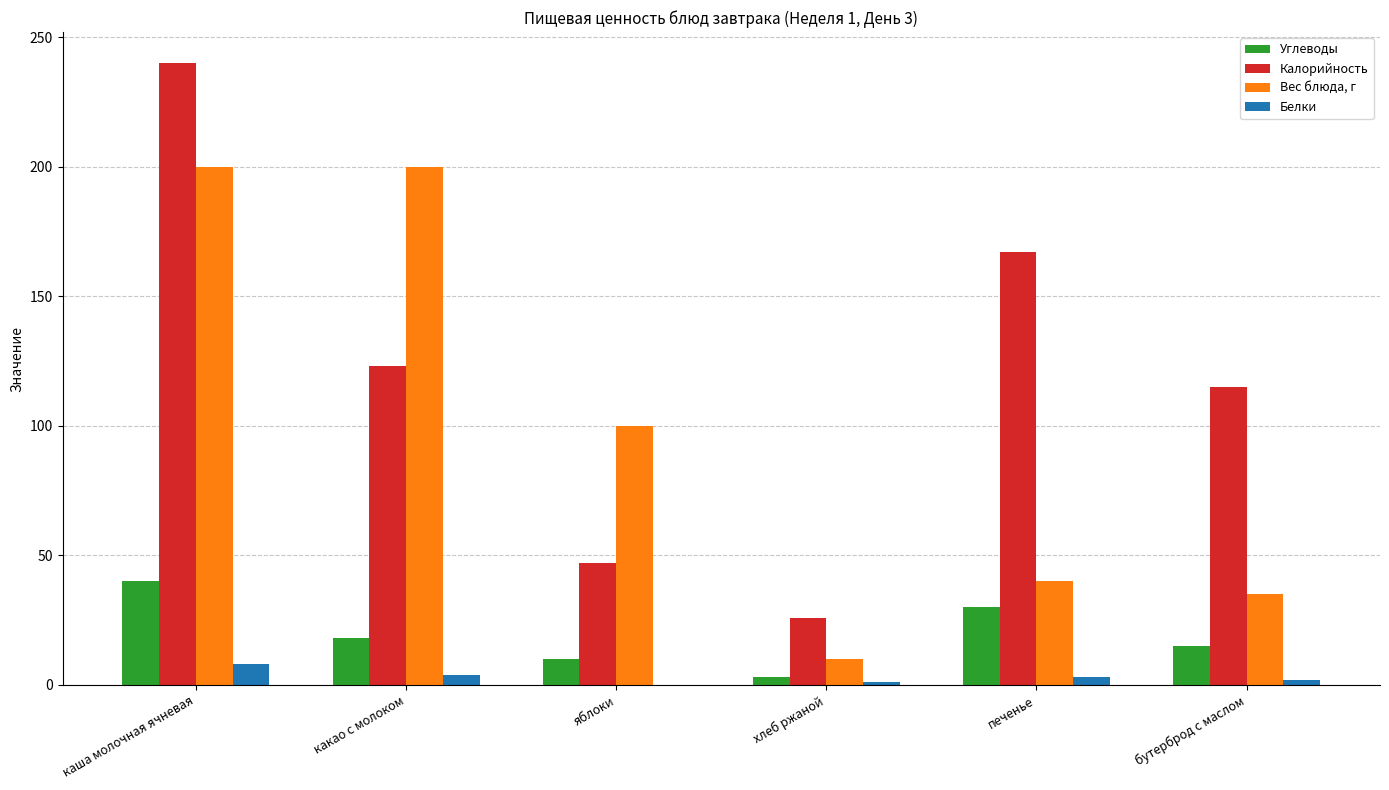

How many groups of bars are there?

6